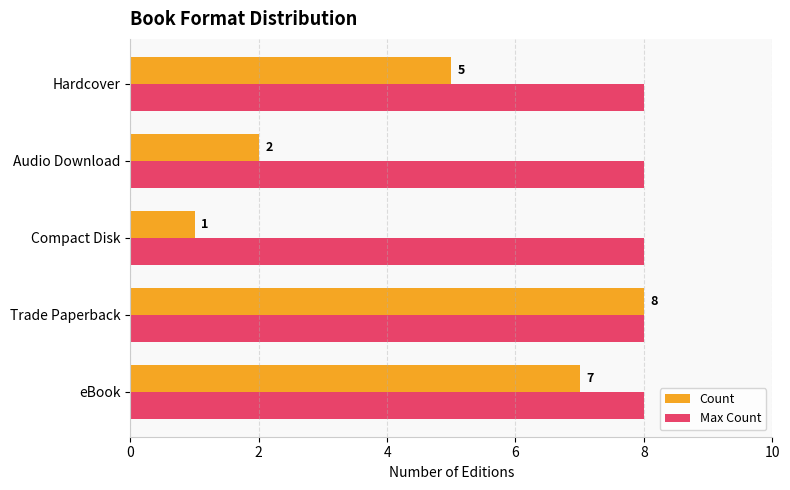

What is the average value of the Max Count series?

8